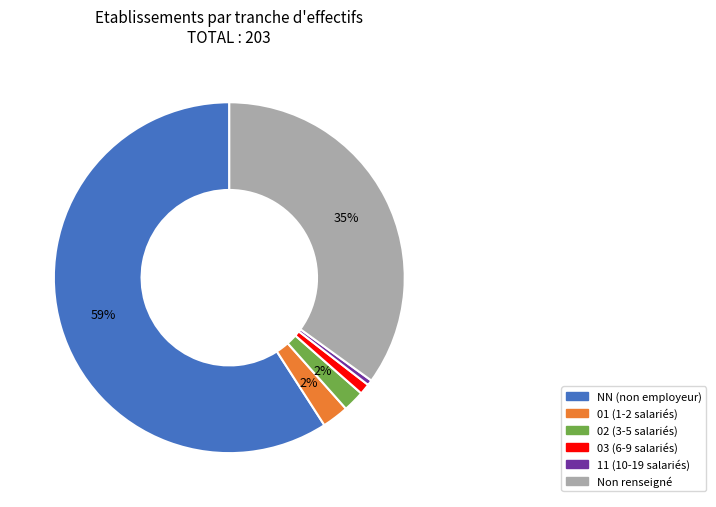

To the nearest percent, what is the average slice percentage?

17%